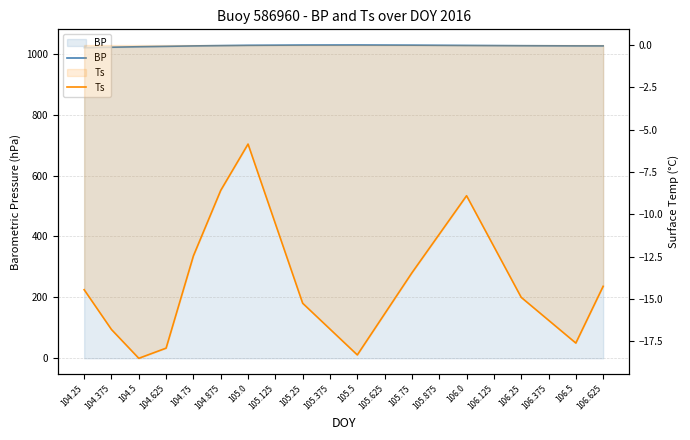

What is the sum of the BP values at 106.375 and 104.5?

2048.5